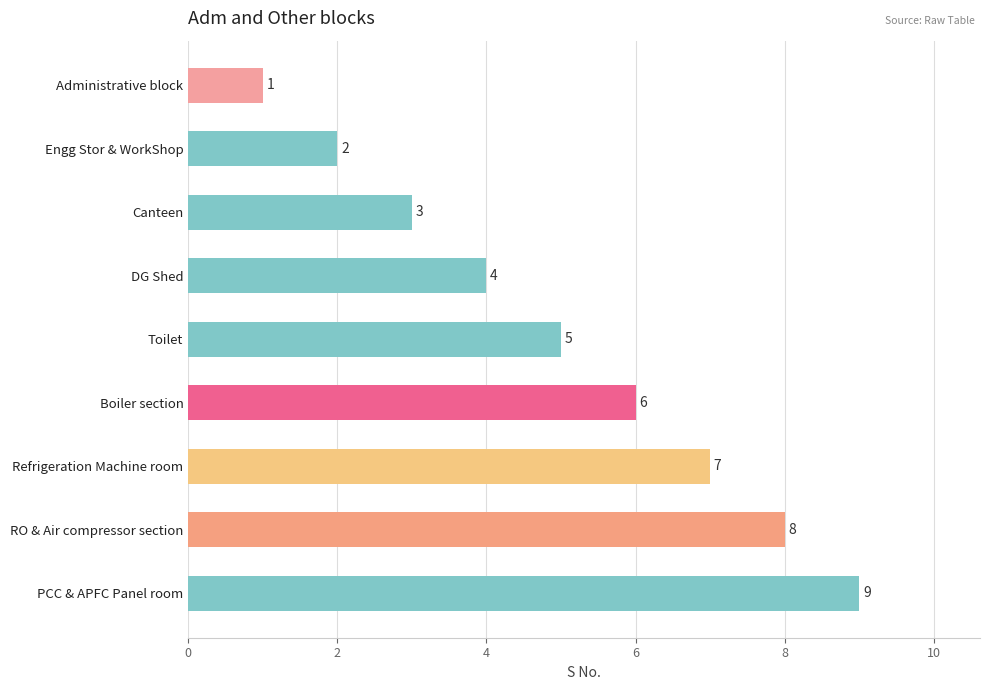

What is the ratio of the value at RO & Air compressor section to the value at Toilet?

1.6